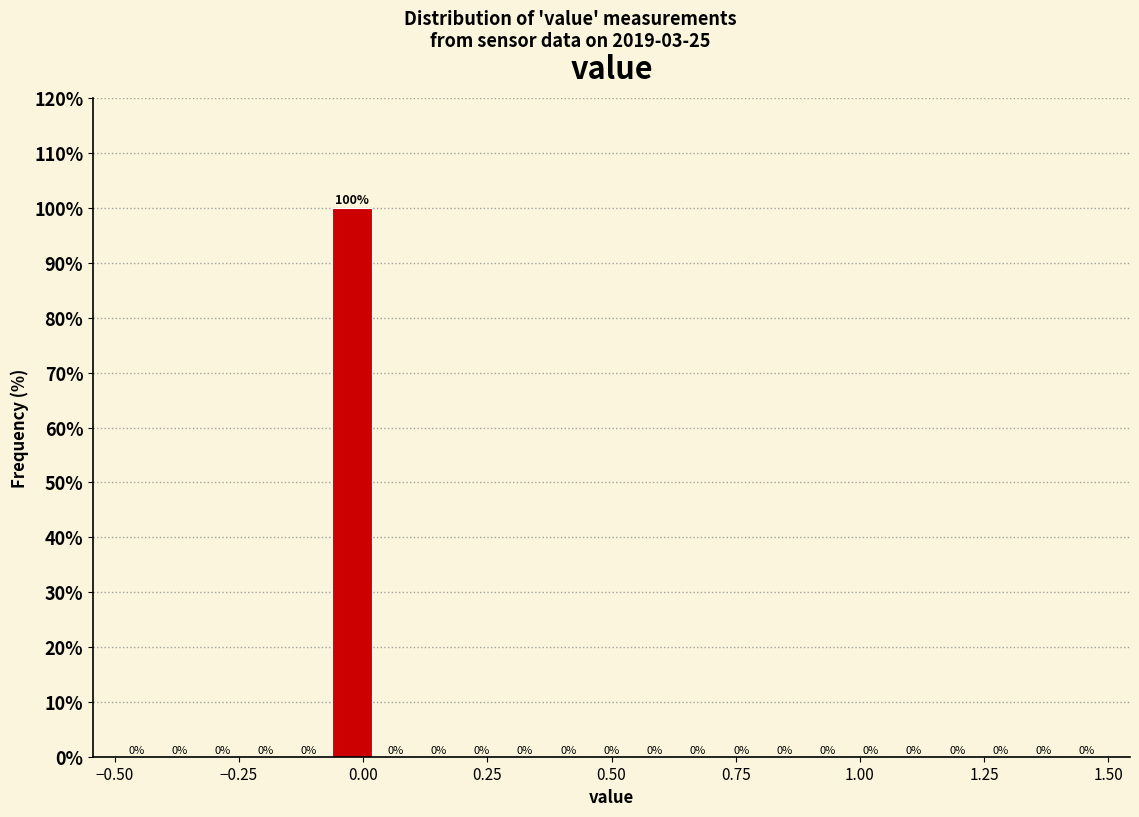

Read against the x-axis, roughly where is the centre of the tallest bar?

0.00